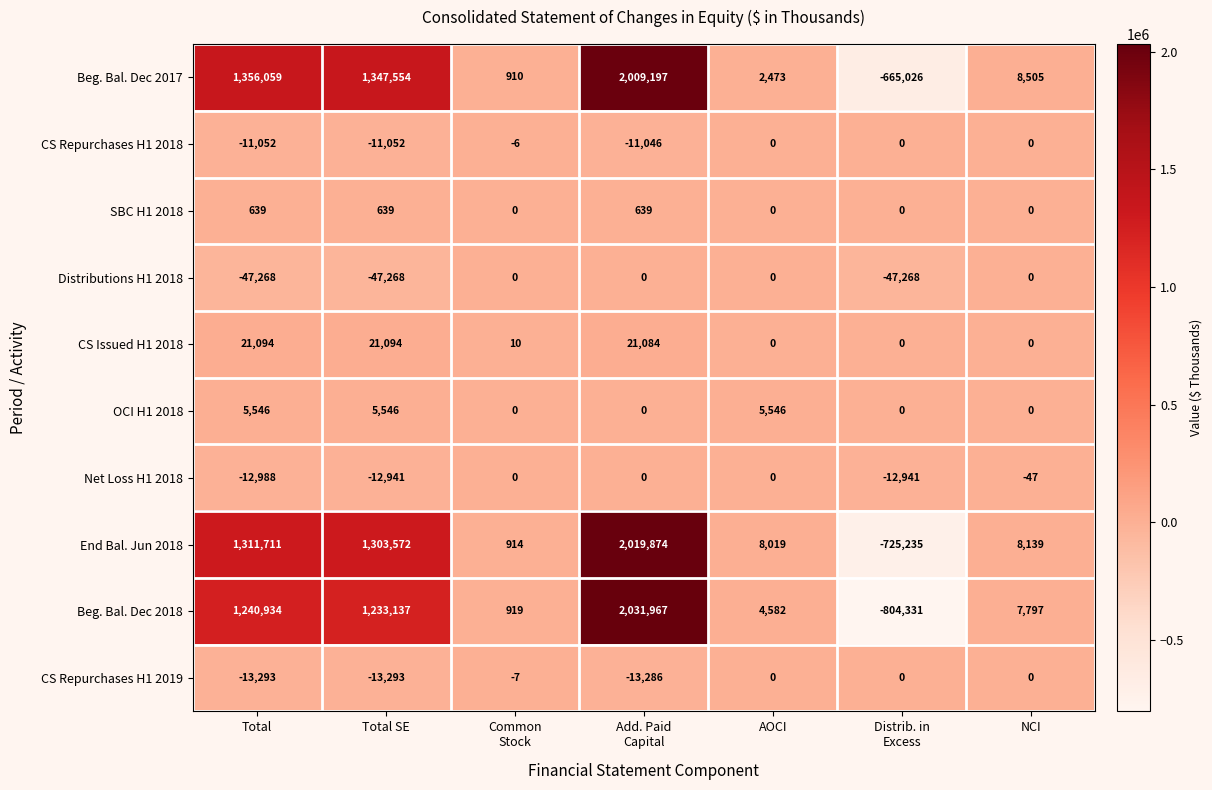

Between Total SE and Common
Stock, which series saw the biggest shift?

Beg. Bal. Dec 2017